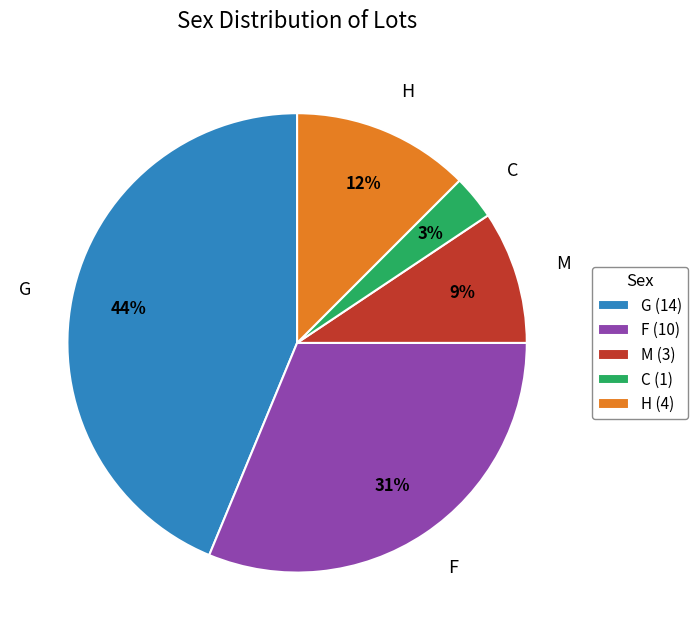

Do M and C together represent more than half of the pie?

No